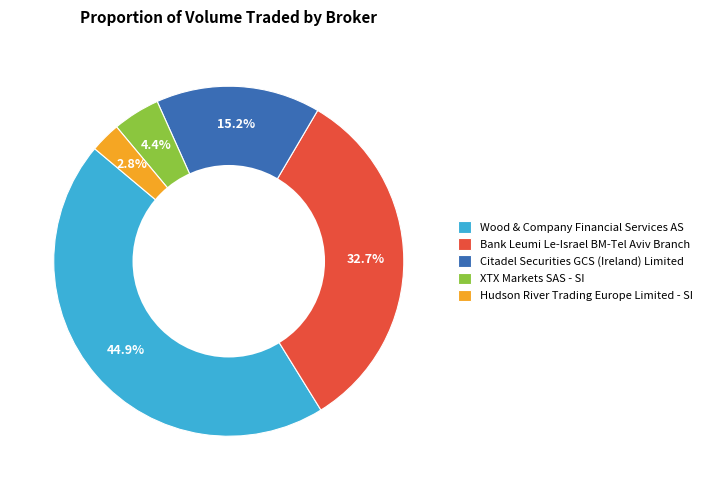

Between Bank Leumi Le-Israel BM-Tel Aviv Branch and Wood & Company Financial Services AS, which is larger?

Wood & Company Financial Services AS